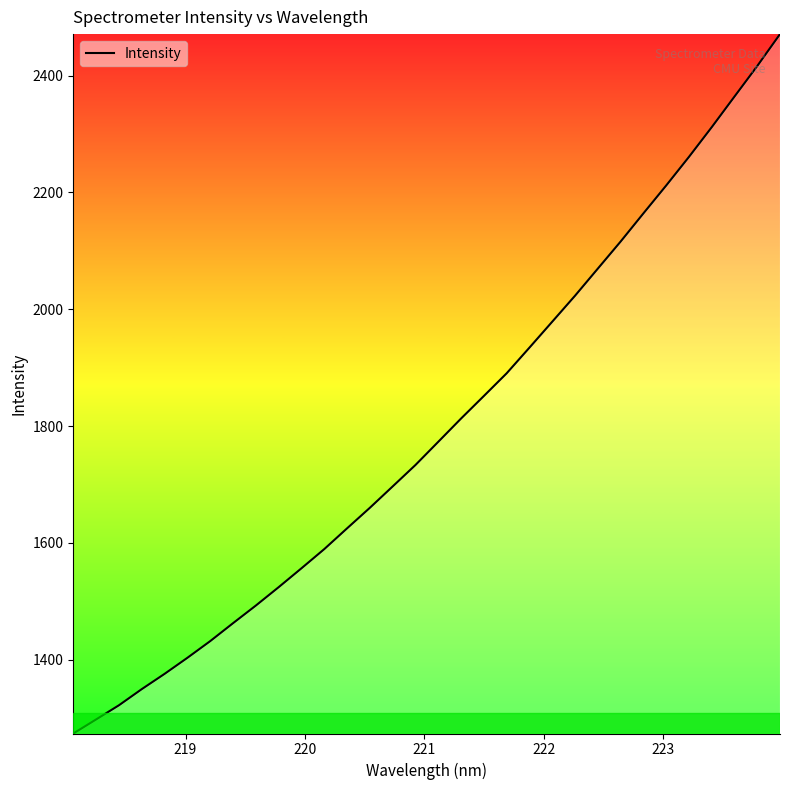

What is the minimum value shown in the chart?

1273.7